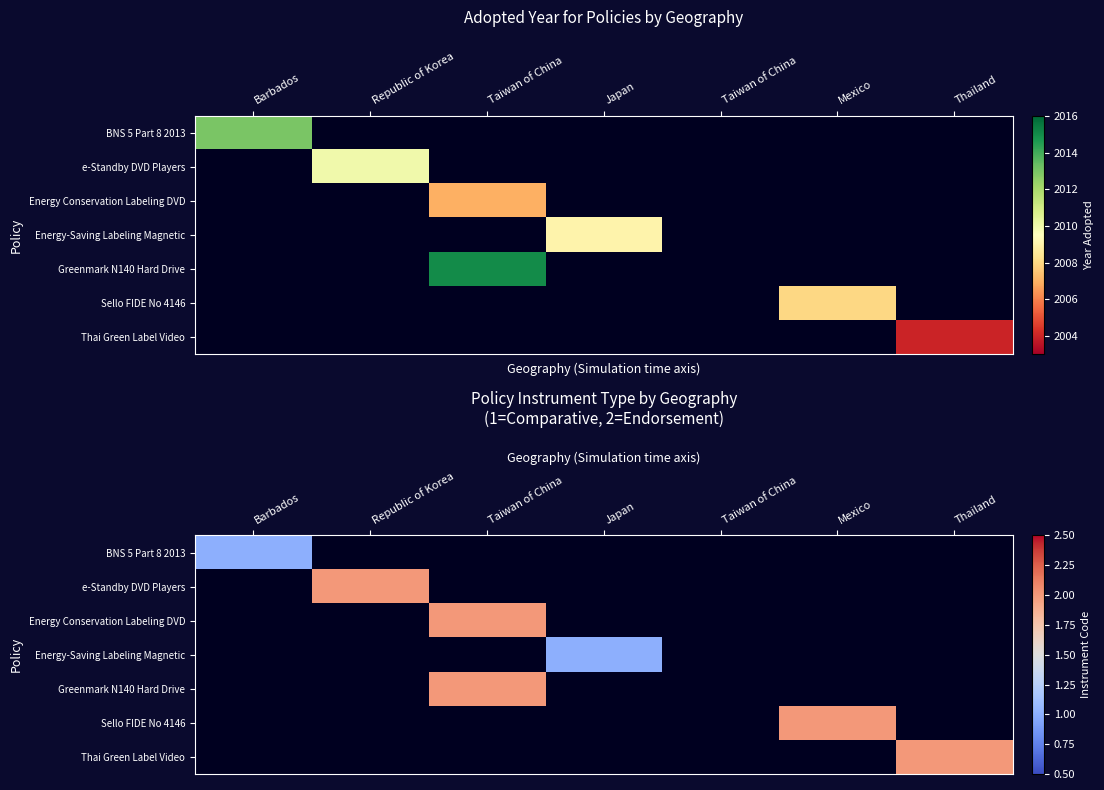

Which has a higher value, Thailand or Japan?

Japan